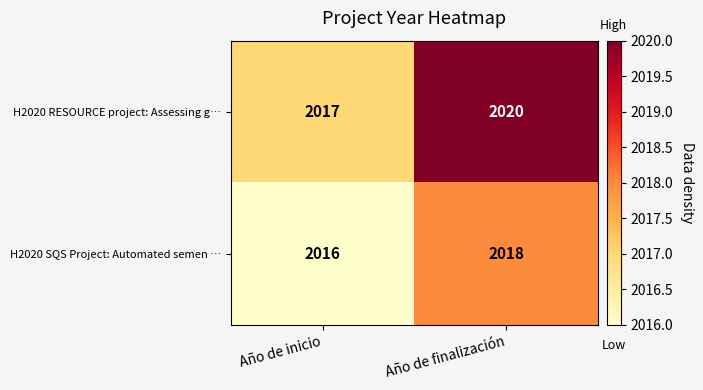

At Año de inicio, list the series in order from largest to smallest.

H2020 RESOURCE project: Assessing g…, H2020 SQS Project: Automated semen …